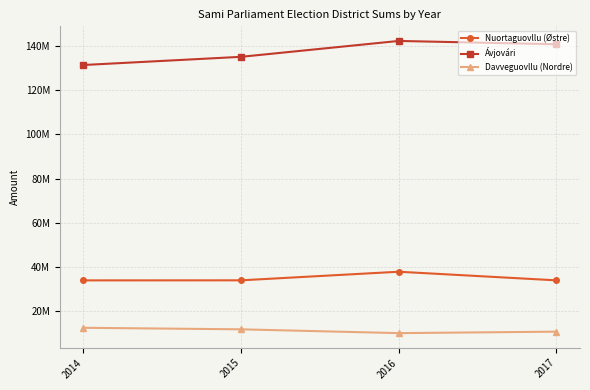

Is this an area chart (filled region under the line)?

No